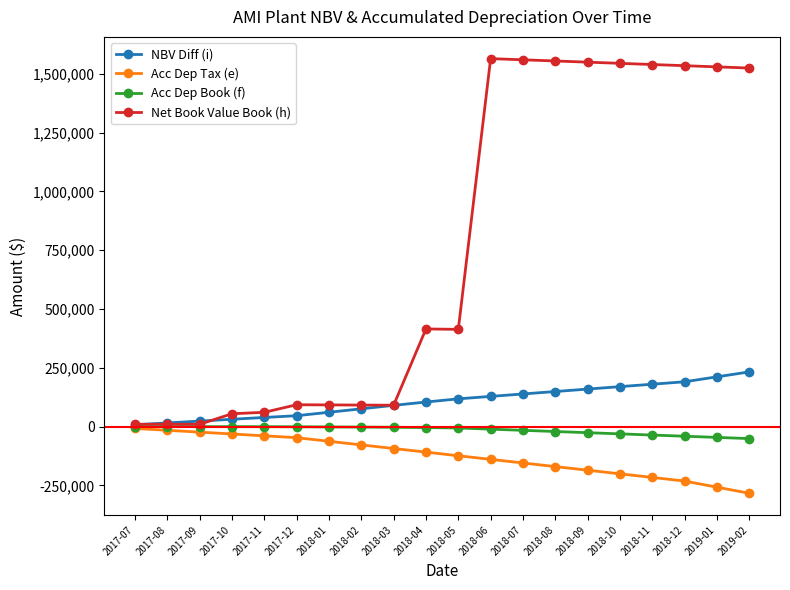

What is the label of the 15th point from the left?

2018-09